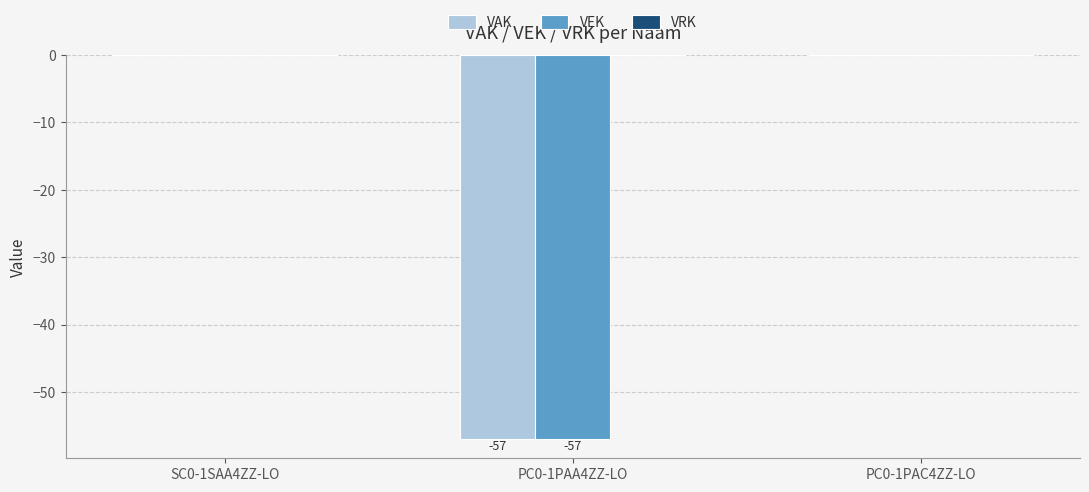

What is the sum of all VEK values?

-57